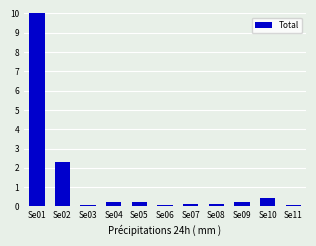

Are the bars horizontal?

No